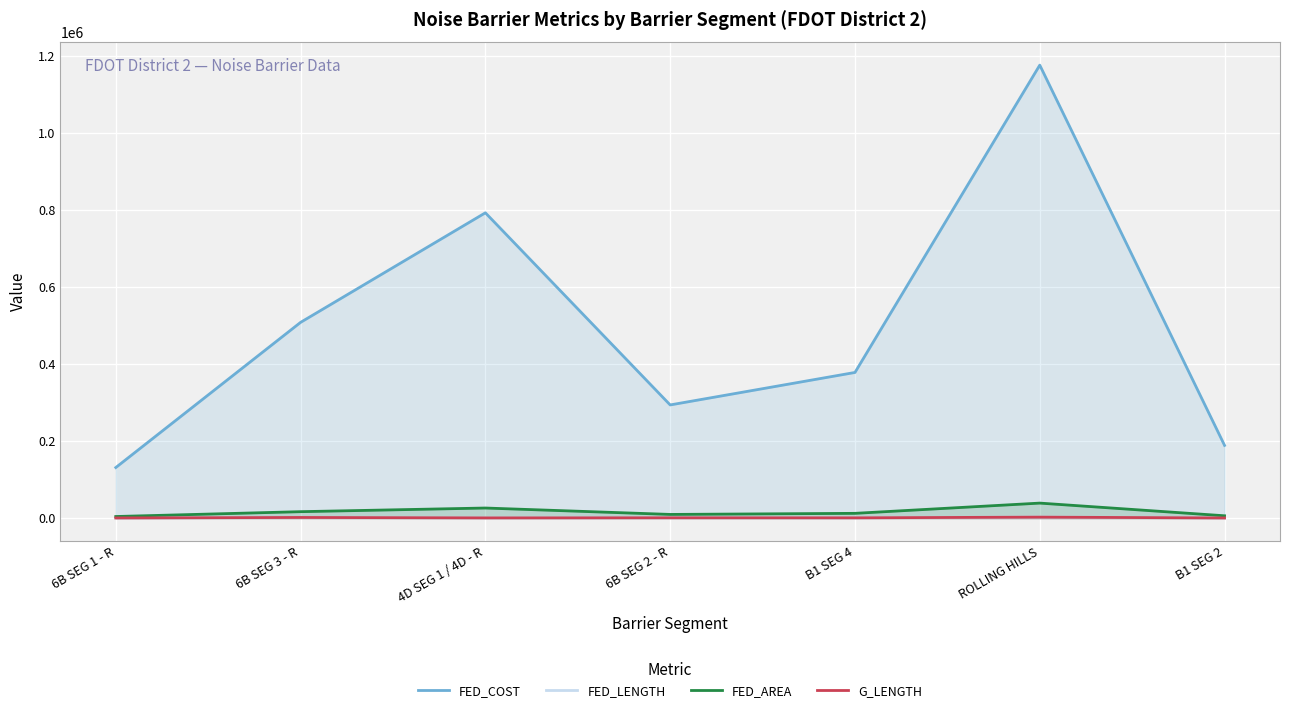

True or false: G_LENGTH has a value of 1303 at ROLLING HILLS.

False